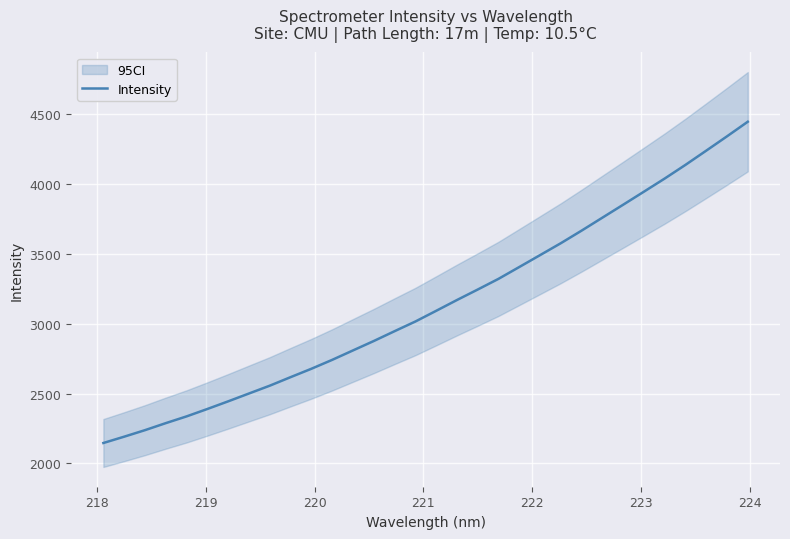

What is the maximum value for Intensity?

4446.8